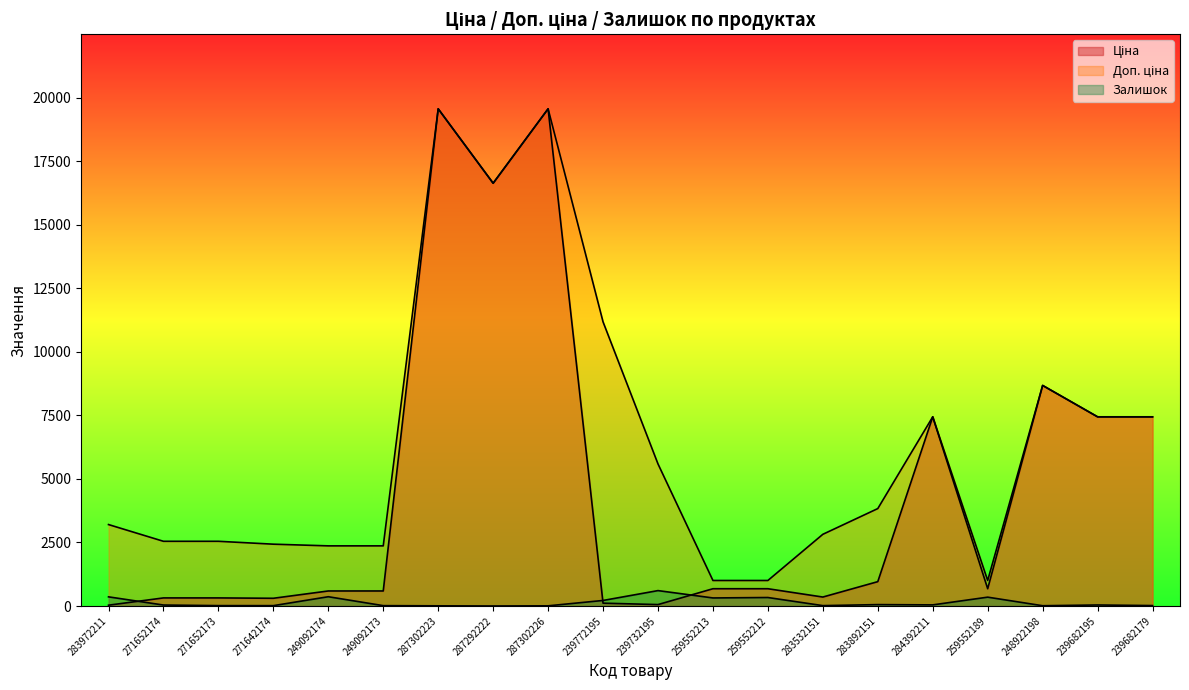

Reading left to right, list all the values displayed in this chart.

Ціна: 32.0	318.3	318.3	304.1	591.6	591.6	19564.9	16636.8	19564.9	111.8	55.9	679.8	679.8	352.6	958.4	7444.6	679.8	8679.5	7444.6	7444.6
Доп. ціна: 3205.0	2546.4	2546.4	2432.8	2366.5	2366.5	19564.9	16636.8	19564.9	11182.0	5591.0	1004.1	1004.1	2821.2	3833.8	7444.6	1004.1	8679.5	7444.6	7444.6
Залишок: 360.0	38.0	15.0	14.0	365.0	14.0	7.0	1.0	7.0	218.0	606.0	317.0	334.0	15.0	55.0	44.0	348.0	11.0	40.0	17.0